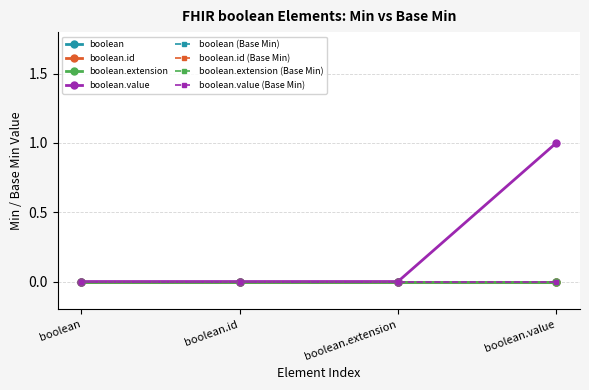

True or false: boolean.id has more than 1 points higher than both neighbors.

False